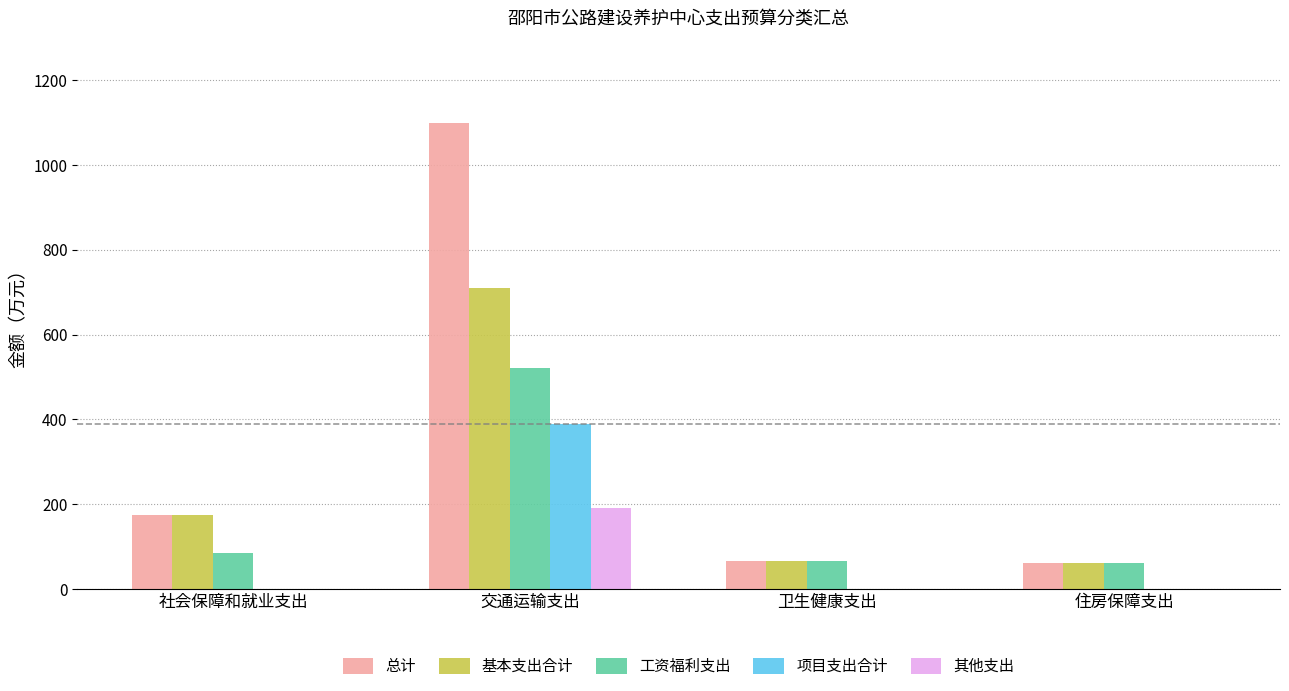

Which series has the widest spread of values?

总计